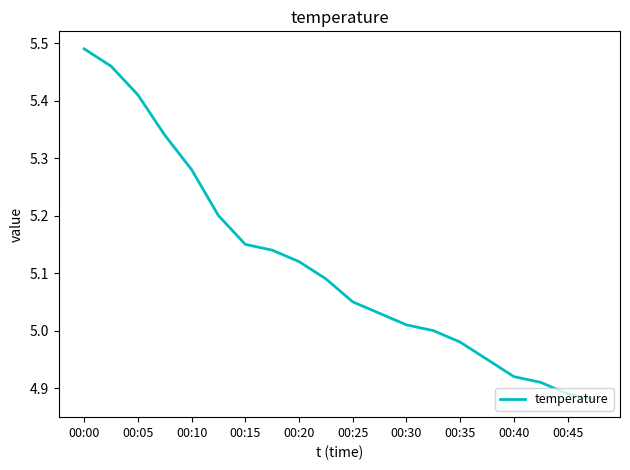

What is the difference between the maximum and minimum values?

0.6